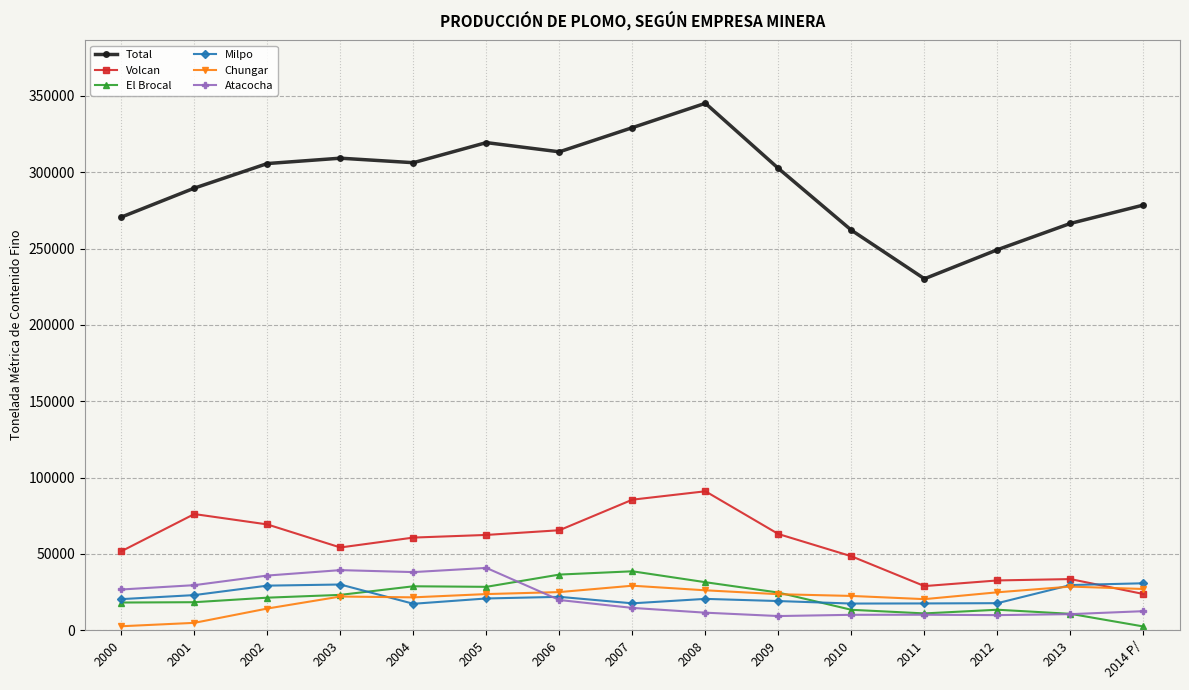

What is the sum of the El Brocal values at 2009 and 2007?

63380.5